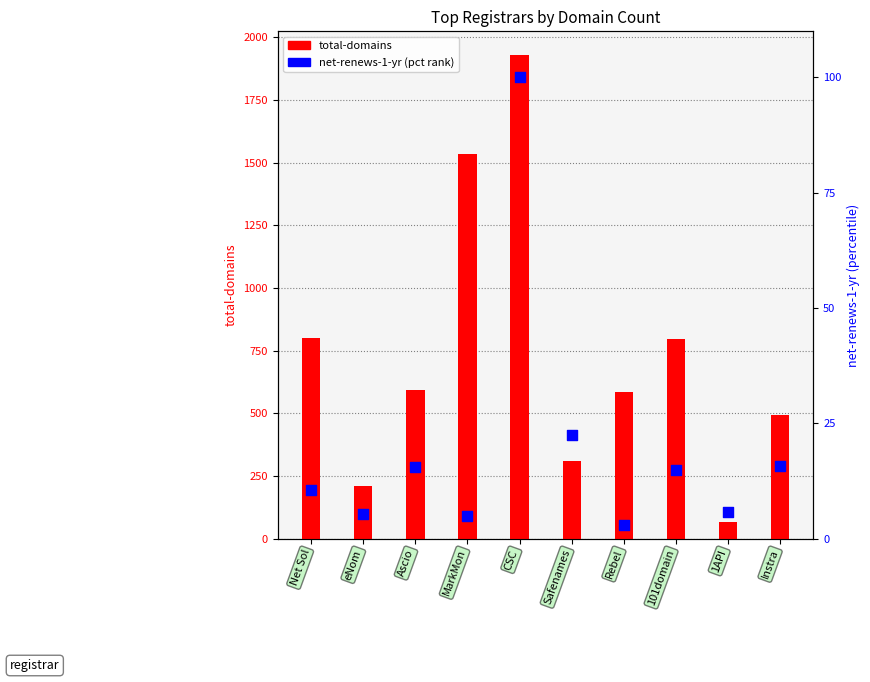

Which series has the largest Y range (max minus min)?

total-domains